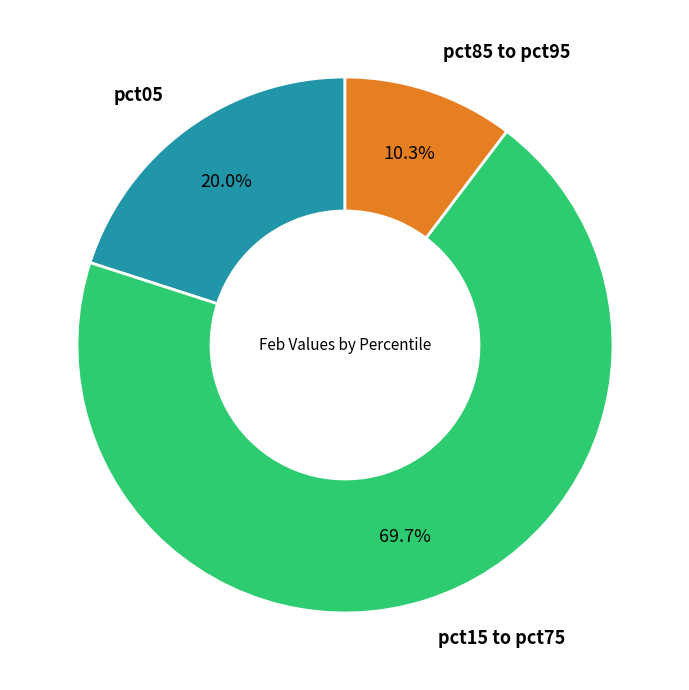

Does any single category account for the majority?

Yes